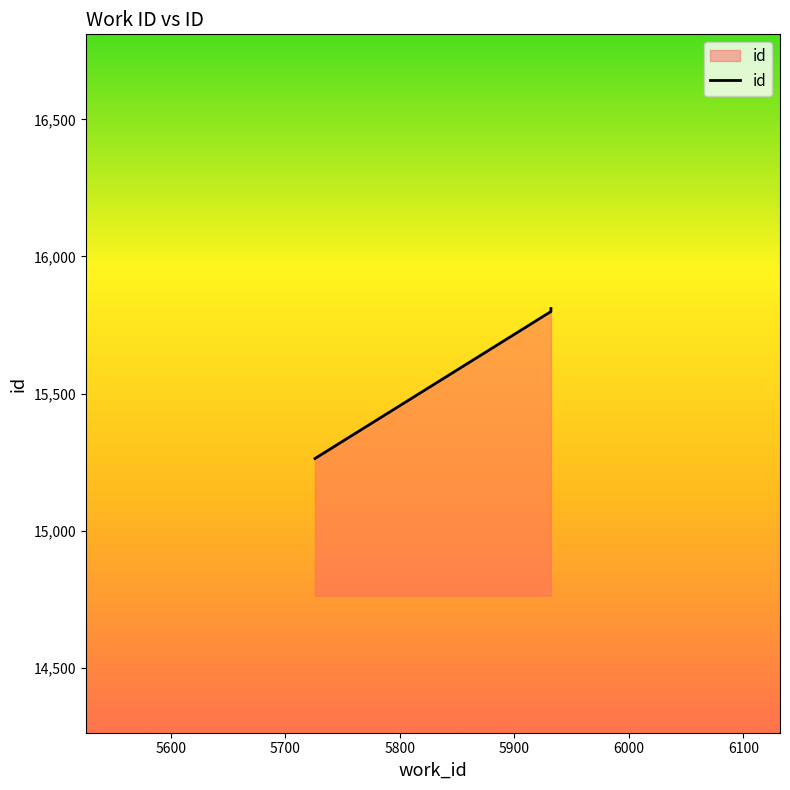

What is the ratio of the value at 5700 to the value at 5600?

1.0